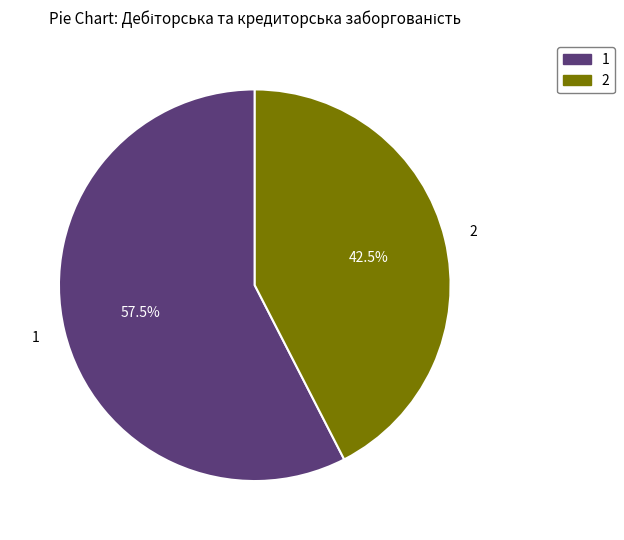

Which category accounts for the majority?

1